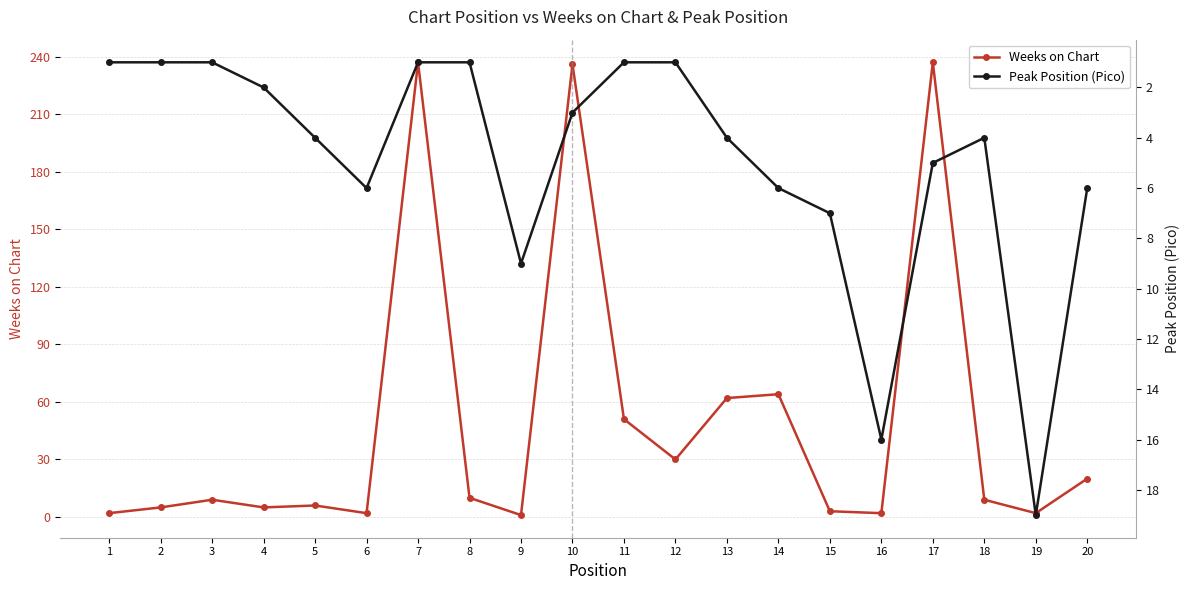

What is the total value across all series at 11?

52